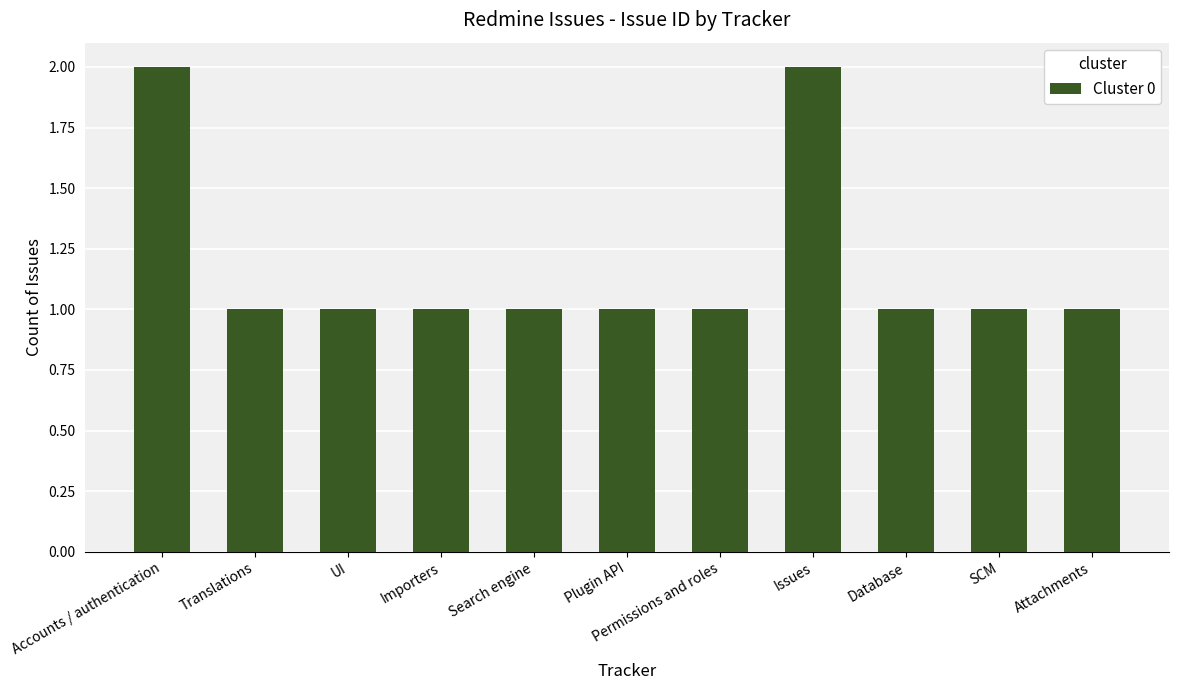

Read the value at Plugin API.

1